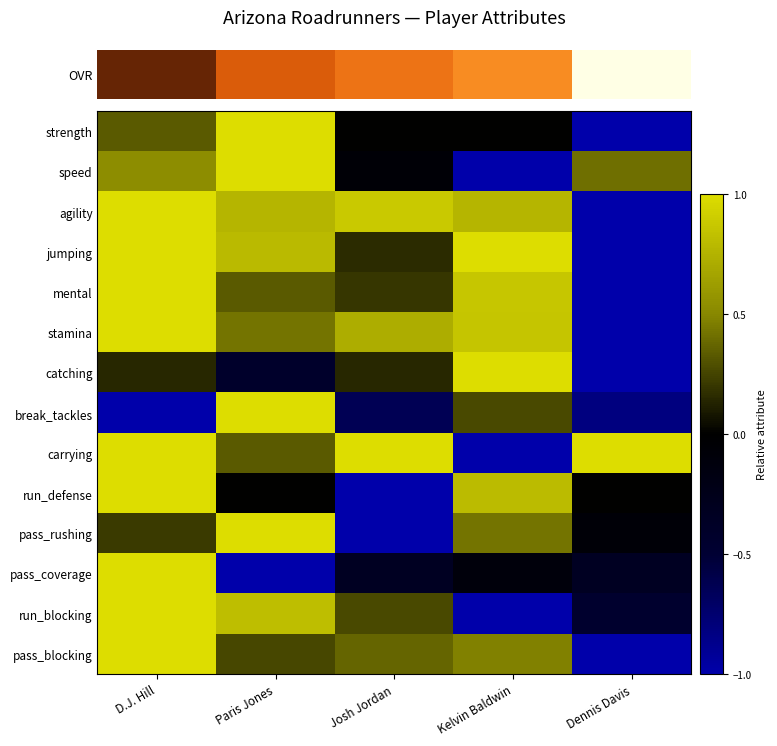

Reading left to right, what are all the values shown in this chart?

strength: D.J. Hill=0.3	Paris Jones=1.0	Josh Jordan=0.0	Kelvin Baldwin=0.0	Dennis Davis=-1.0
speed: D.J. Hill=0.5	Paris Jones=1.0	Josh Jordan=-0.1	Kelvin Baldwin=-1.0	Dennis Davis=0.4
agility: D.J. Hill=1.0	Paris Jones=0.8	Josh Jordan=0.9	Kelvin Baldwin=0.8	Dennis Davis=-1.0
jumping: D.J. Hill=1.0	Paris Jones=0.8	Josh Jordan=0.2	Kelvin Baldwin=1.0	Dennis Davis=-1.0
mental: D.J. Hill=1.0	Paris Jones=0.3	Josh Jordan=0.2	Kelvin Baldwin=0.9	Dennis Davis=-1.0
stamina: D.J. Hill=1.0	Paris Jones=0.4	Josh Jordan=0.7	Kelvin Baldwin=0.9	Dennis Davis=-1.0
catching: D.J. Hill=0.1	Paris Jones=-0.4	Josh Jordan=0.1	Kelvin Baldwin=1.0	Dennis Davis=-1.0
break_tackles: D.J. Hill=-1.0	Paris Jones=1.0	Josh Jordan=-0.6	Kelvin Baldwin=0.3	Dennis Davis=-0.8
carrying: D.J. Hill=1.0	Paris Jones=0.3	Josh Jordan=1.0	Kelvin Baldwin=-1.0	Dennis Davis=1.0
run_defense: D.J. Hill=1.0	Paris Jones=0.0	Josh Jordan=-1.0	Kelvin Baldwin=0.8	Dennis Davis=0.0
pass_rushing: D.J. Hill=0.2	Paris Jones=1.0	Josh Jordan=-1.0	Kelvin Baldwin=0.4	Dennis Davis=-0.1
pass_coverage: D.J. Hill=1.0	Paris Jones=-1.0	Josh Jordan=-0.3	Kelvin Baldwin=-0.1	Dennis Davis=-0.3
run_blocking: D.J. Hill=1.0	Paris Jones=0.8	Josh Jordan=0.3	Kelvin Baldwin=-1.0	Dennis Davis=-0.5
pass_blocking: D.J. Hill=1.0	Paris Jones=0.3	Josh Jordan=0.4	Kelvin Baldwin=0.5	Dennis Davis=-1.0